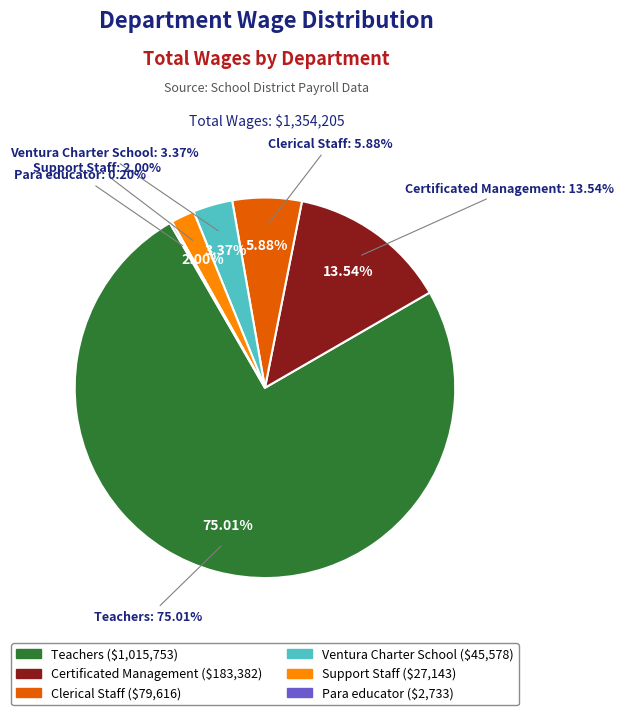

Is it true that Clerical Staff is 6% of the pie?

True